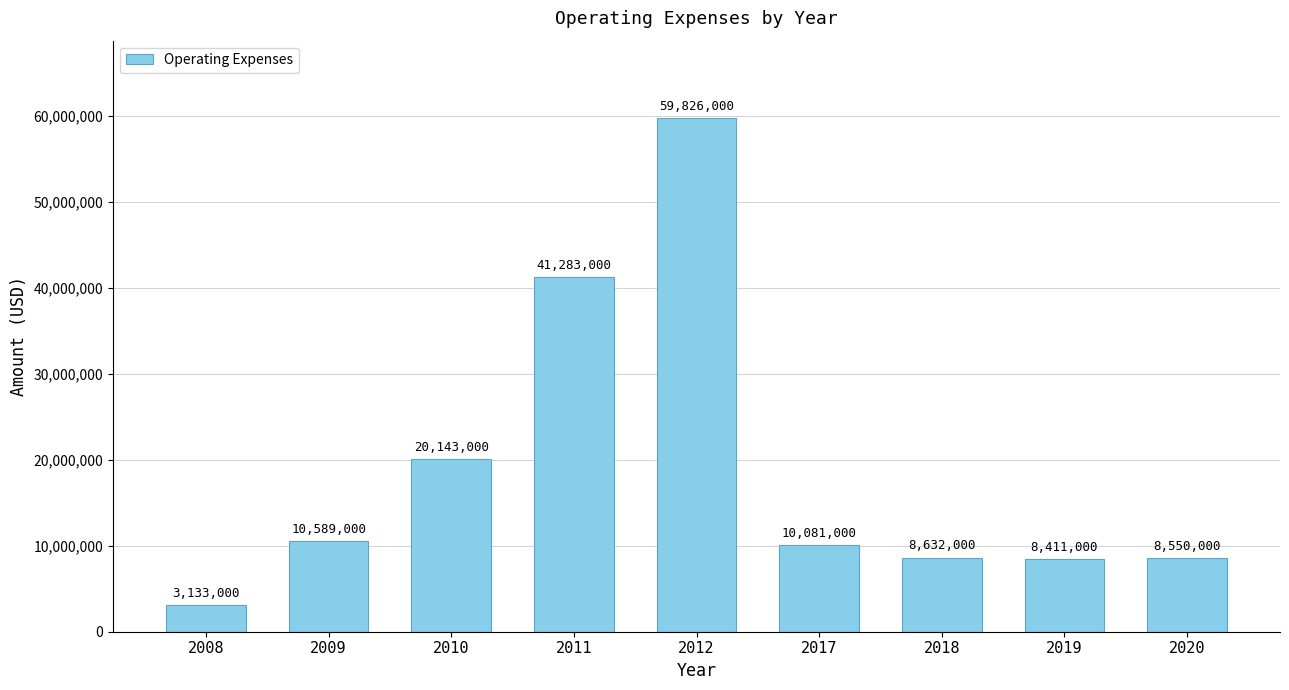

What is the change in value from 2010 to 2011?

+21140000